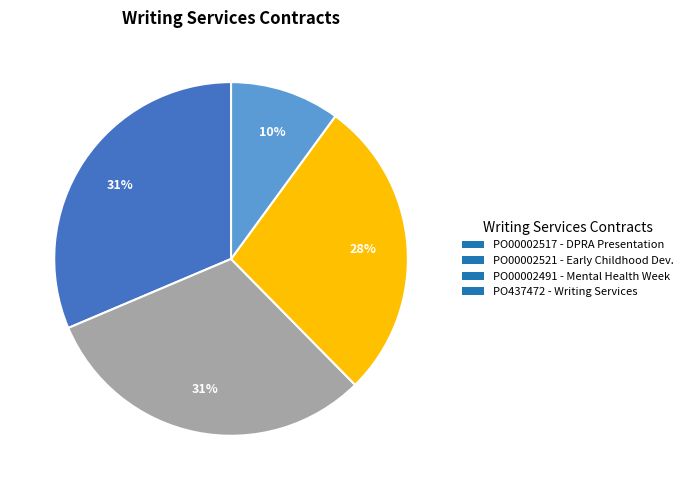

How many segments does this pie chart have?

4